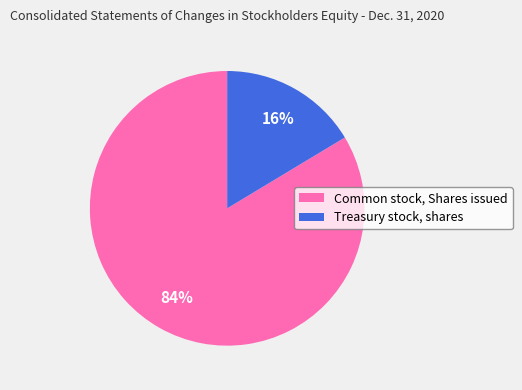

Rank the categories by value from highest to lowest.

Common stock, Shares issued, Treasury stock, shares